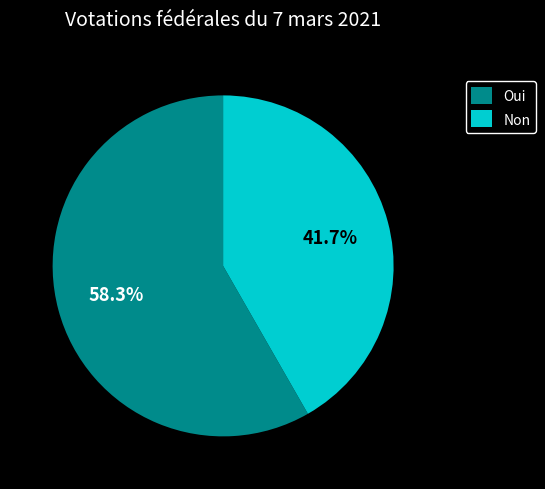

How many slices are in this pie chart?

2